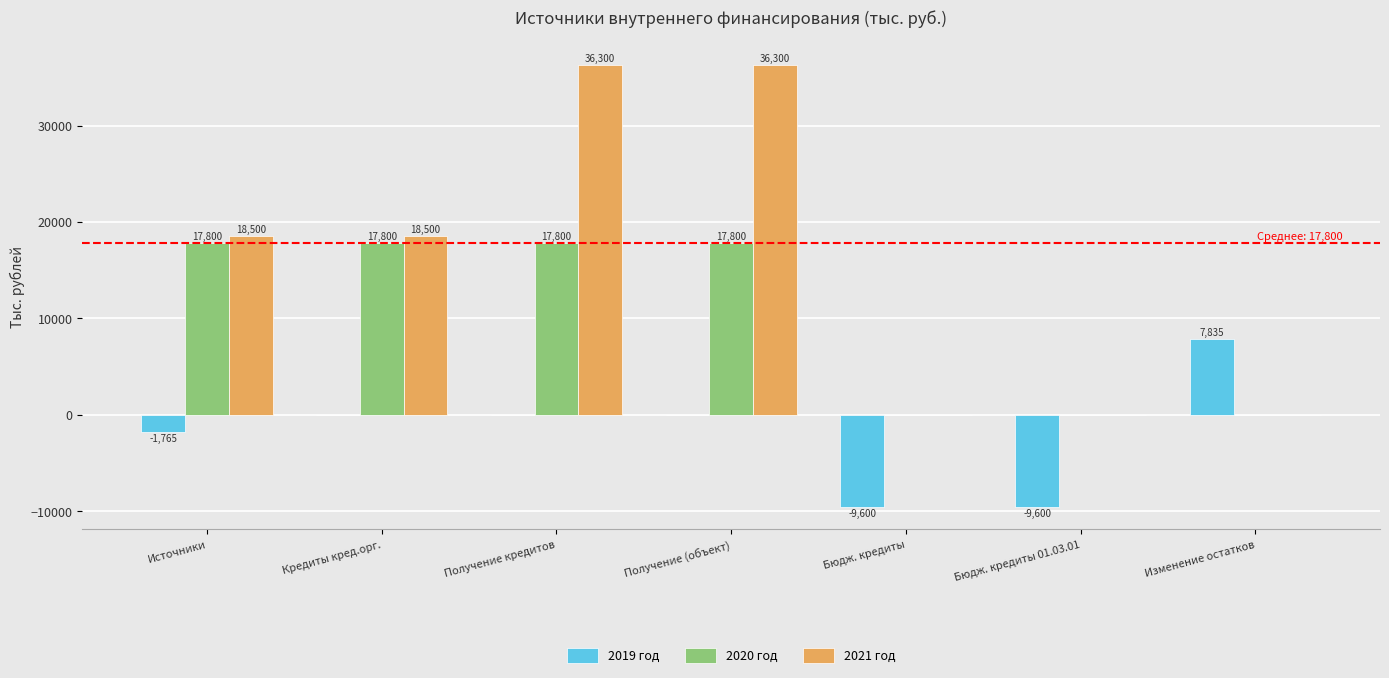

The value of 2020 год at Бюдж. кредиты is 0. True or false?

True